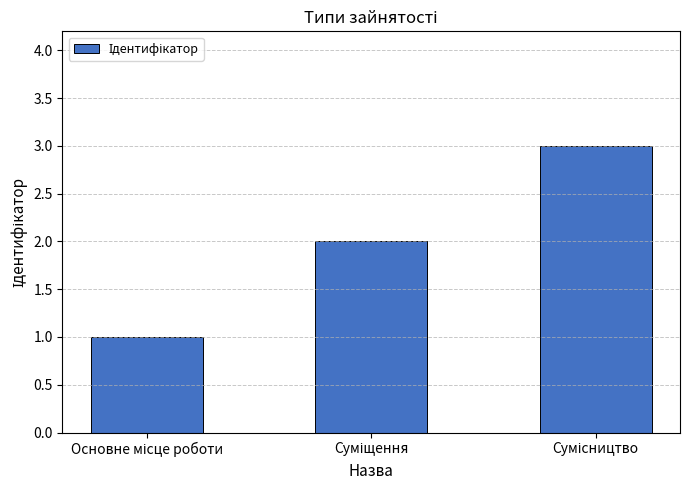

What is the sum of all values?

6